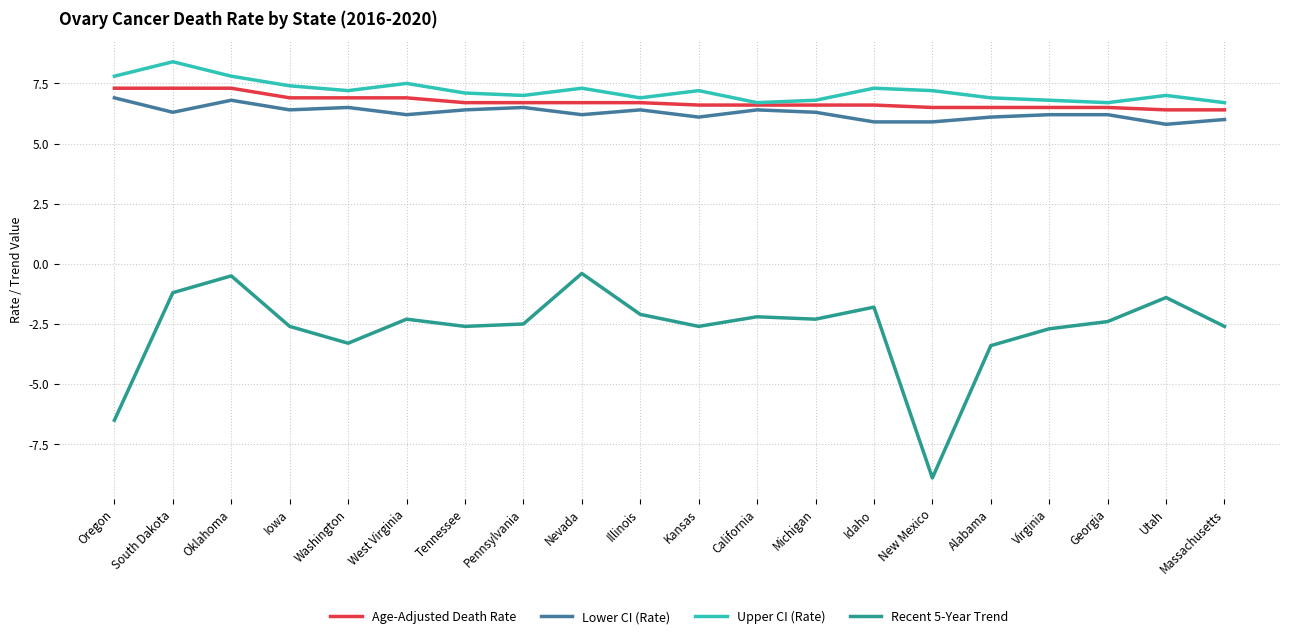

What value does the Recent 5-Year Trend series have at California?

-2.2